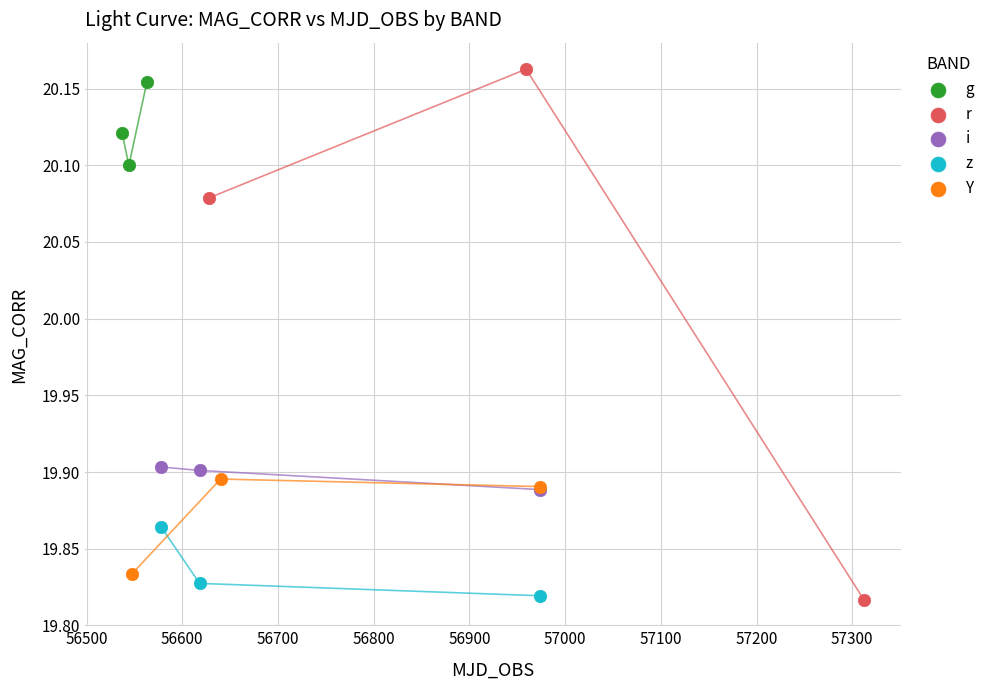

What are all the series names shown in the legend?

g, r, i, z, Y